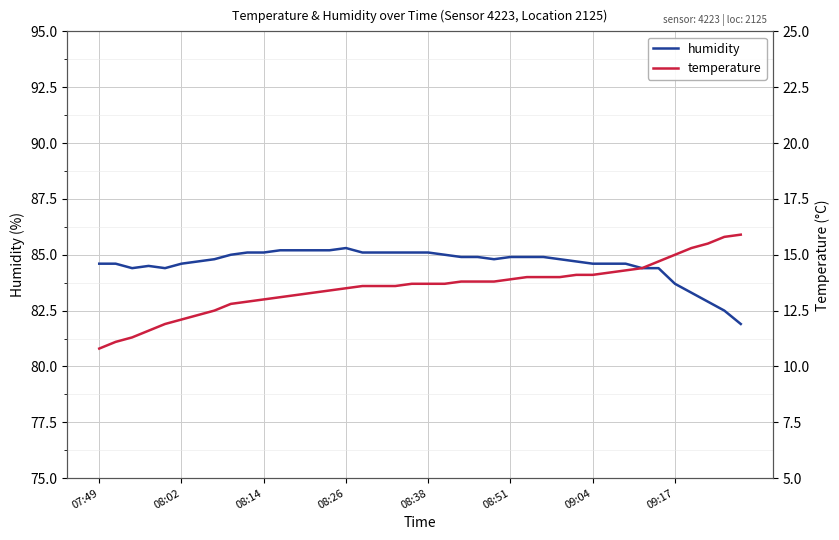

True or false: humidity has a value of 129.8 at 08:51.

False